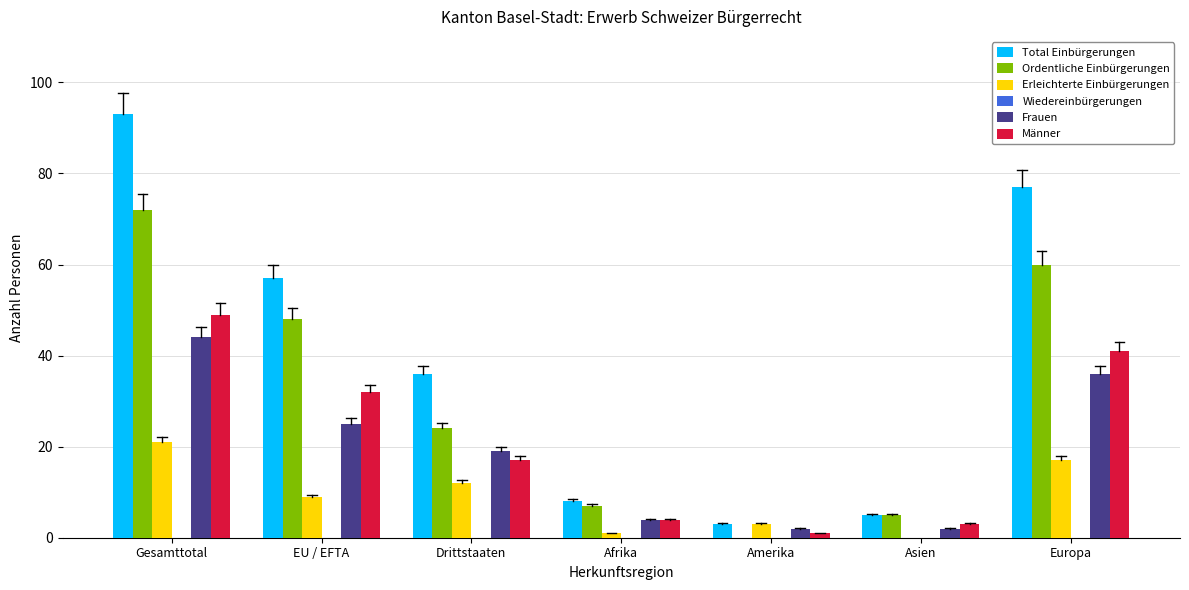

At which category is the sum across all series the highest?

Gesamttotal